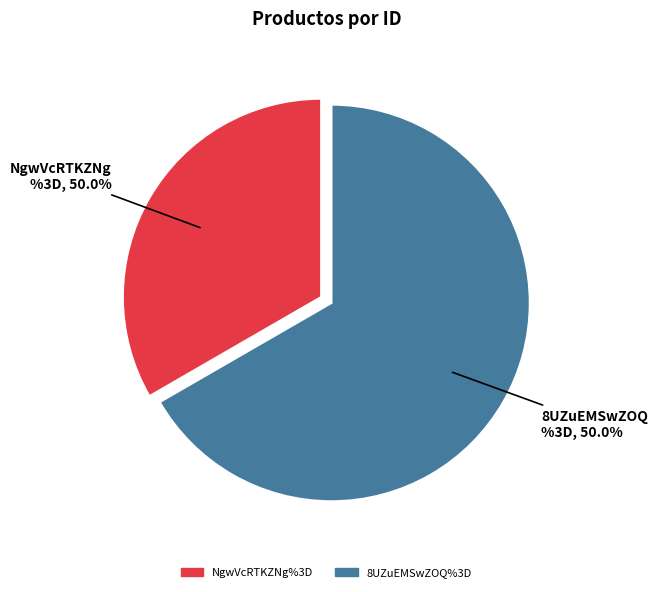

How many slices are in this pie chart?

2